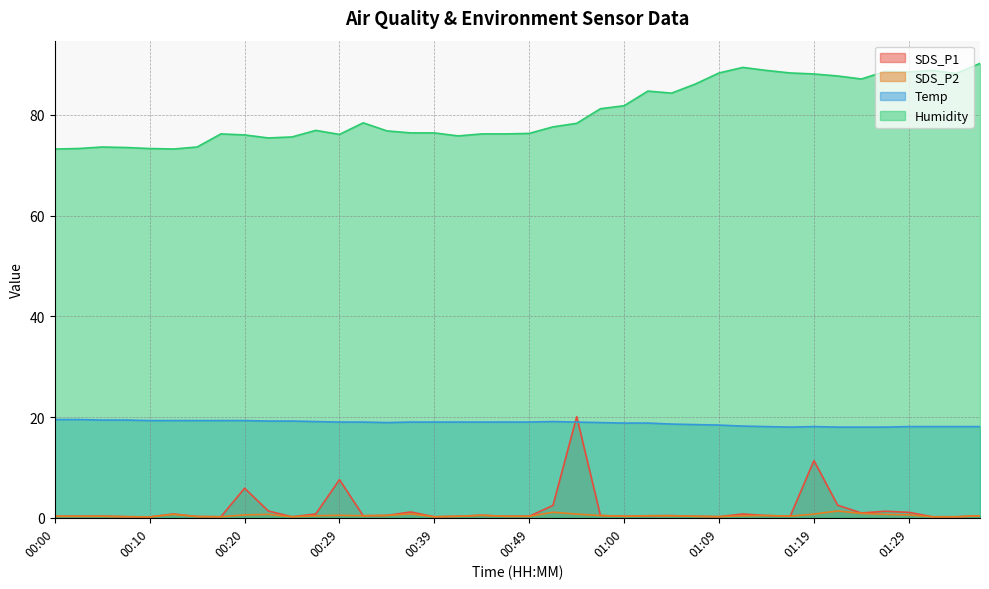

Between 00:05 and 00:15, which series saw the biggest shift?

Temp